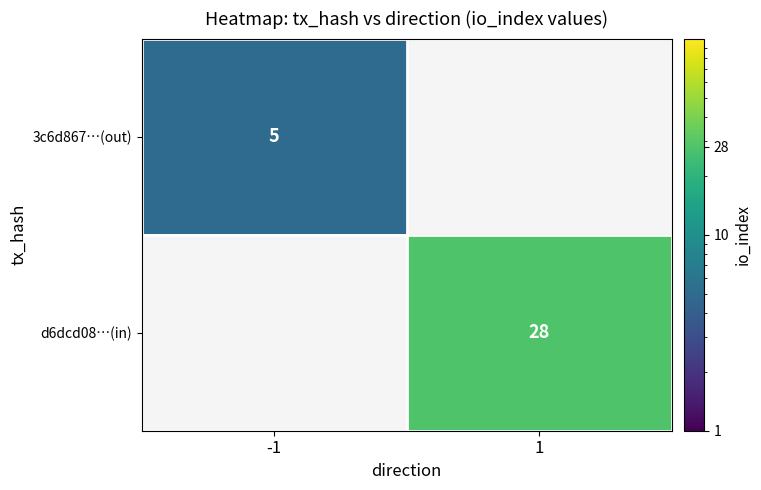

What is the greatest value displayed?

28.0